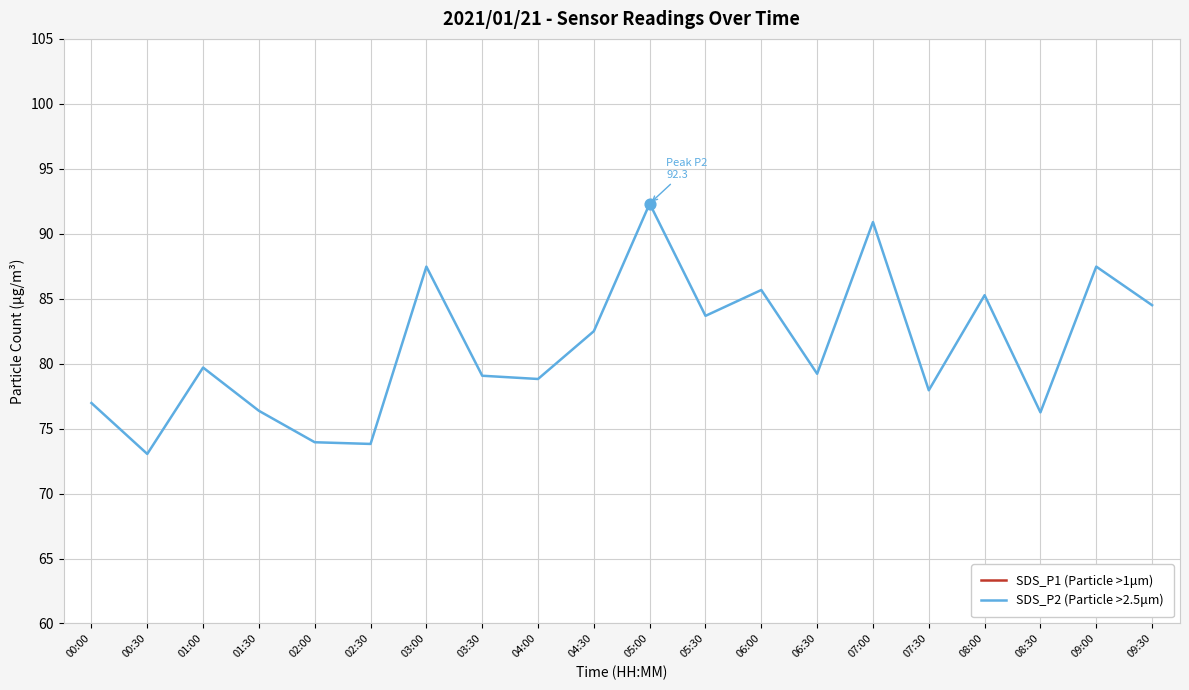

Which series contains the lowest Y value?

SDS_P2 (Particle >2.5μm)